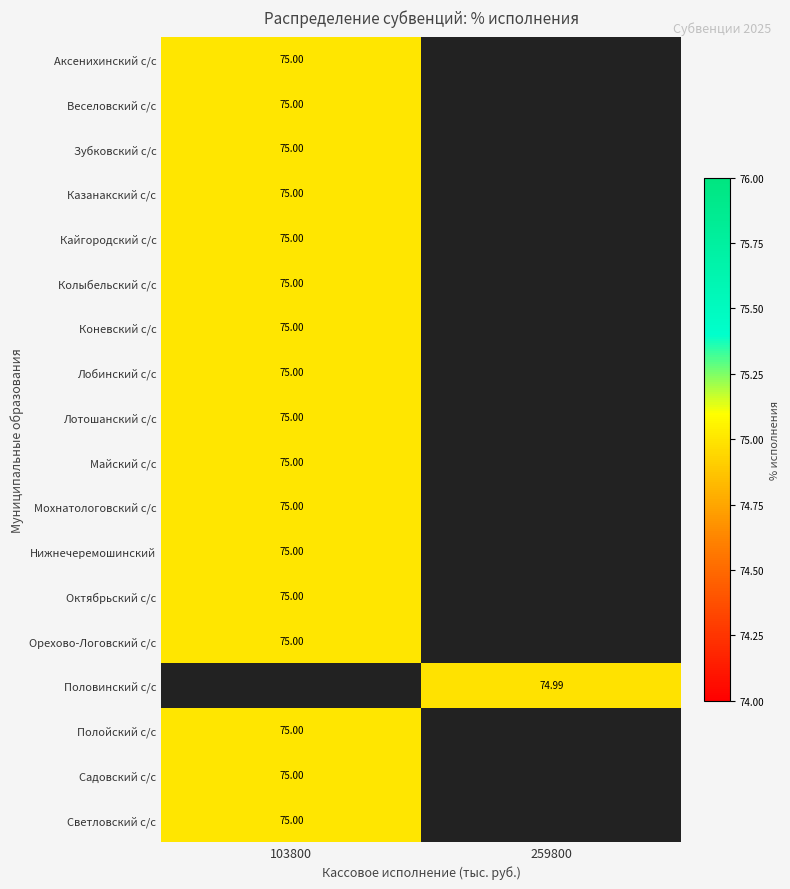

At which label is Полойский с/с closest to 75?

103800